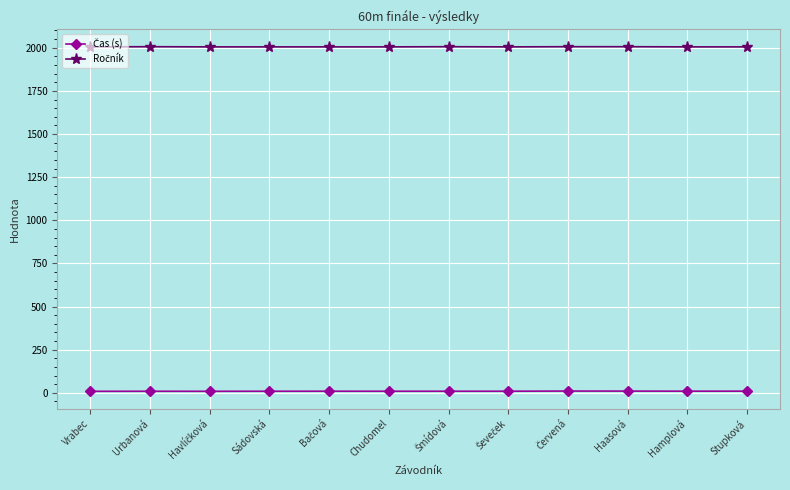

At how many categories does at least one series exceed 831?

12